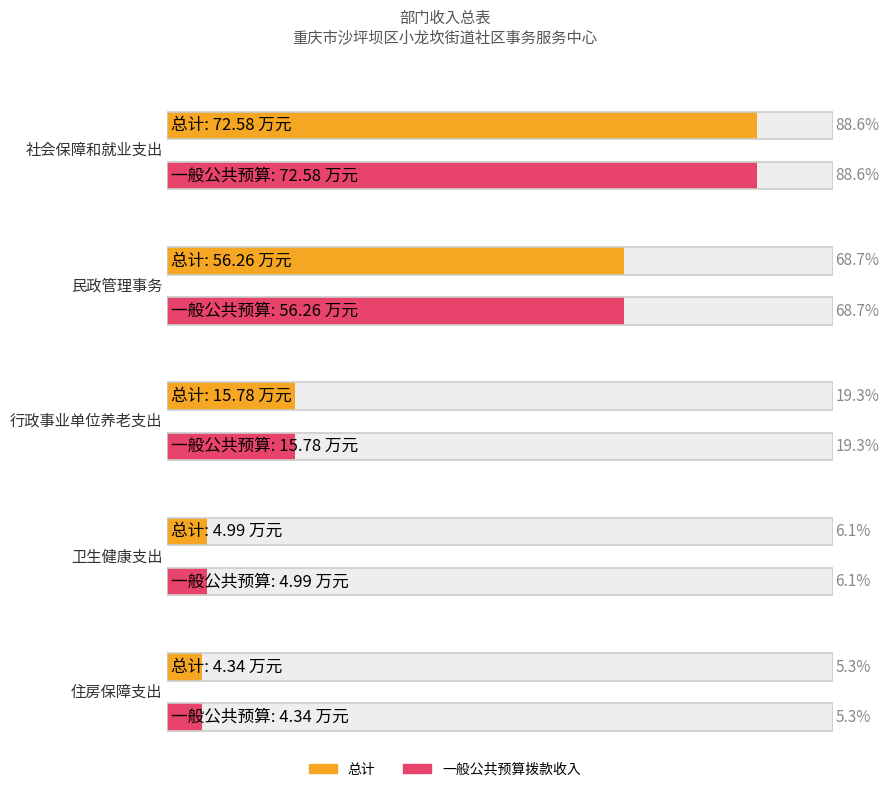

Which has a higher value, 住房保障支出 or 卫生健康支出?

卫生健康支出